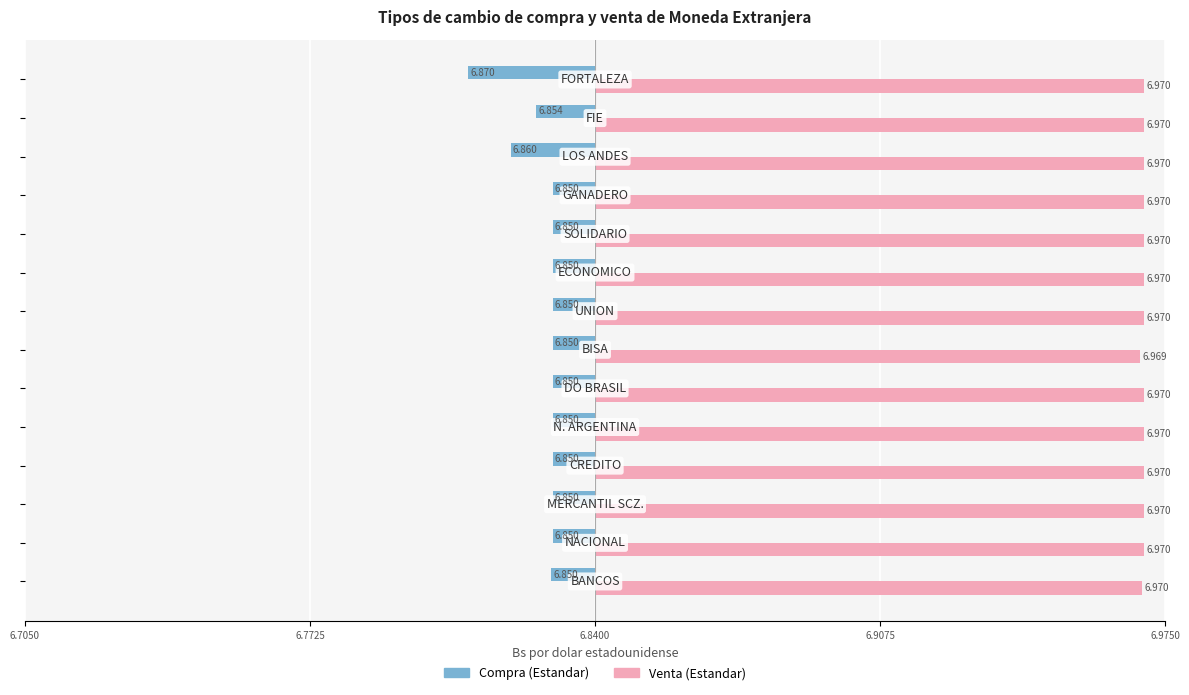

What are all the series names shown in the legend?

Compra (Estandar), Venta (Estandar)